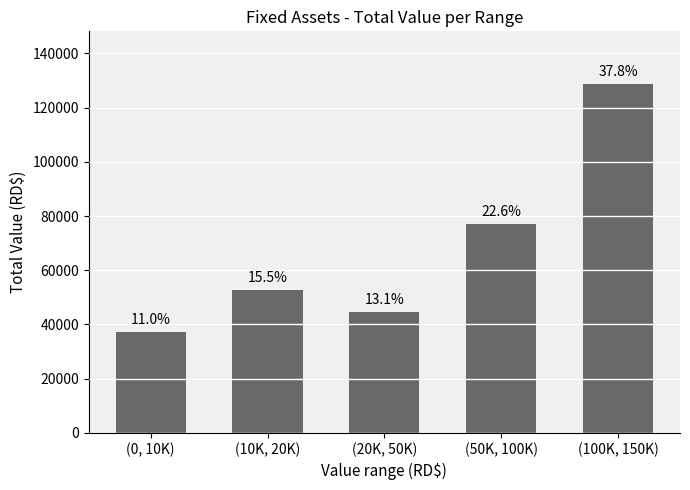

How many bars are there in total?

5